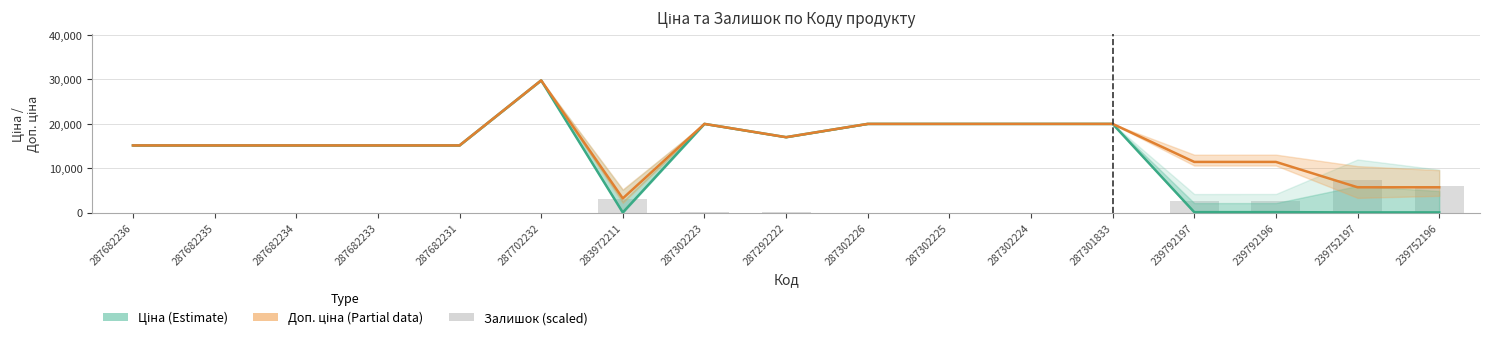

Which series changed the most between 287682234 and 287302223?

Ціна (Estimate)